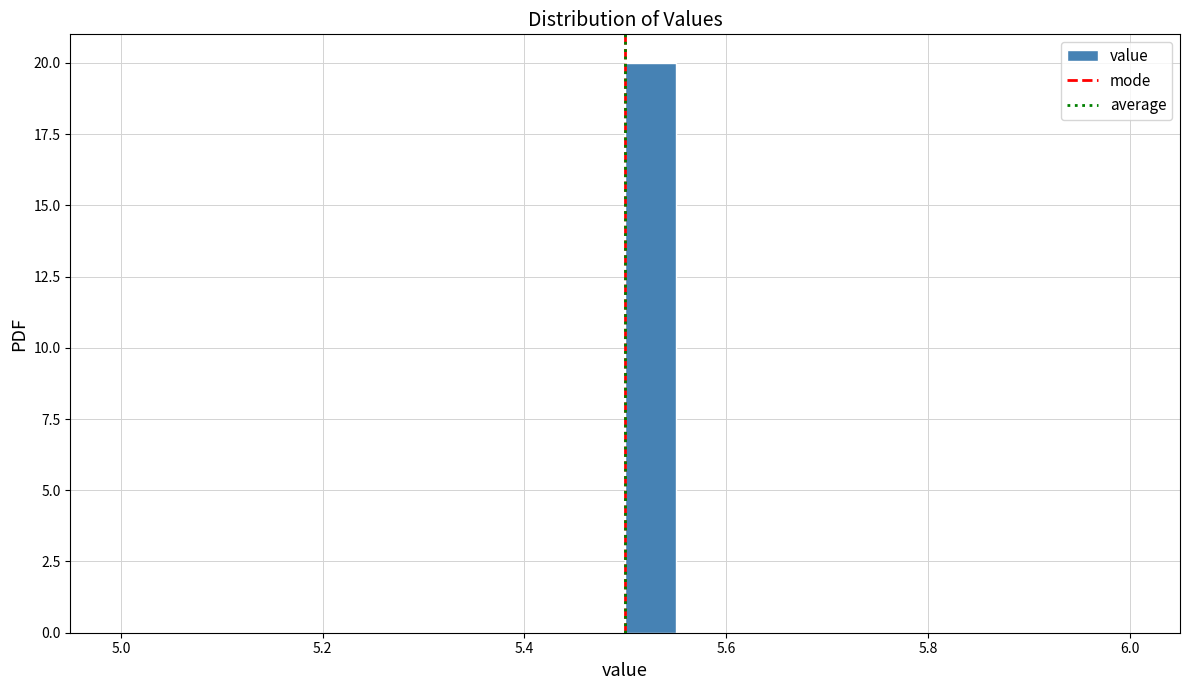

Read against the x-axis, roughly where is the centre of the tallest bar?

5.52